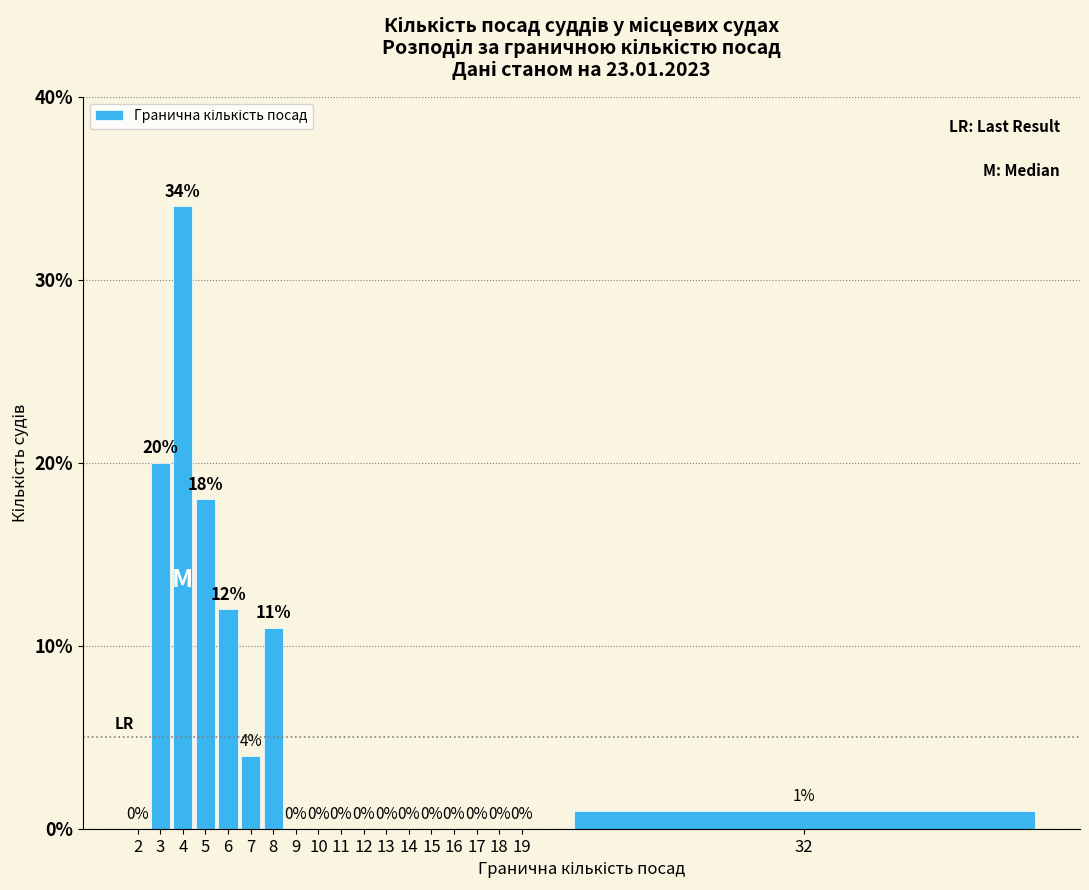

Reading left to right, extract all data points from this chart.

2=0	3=20	4=34	5=18	6=12	7=4	8=11	9=0	10=0	11=0	12=0	13=0	14=0	15=0	16=0	17=0	18=0	19=0	32=1